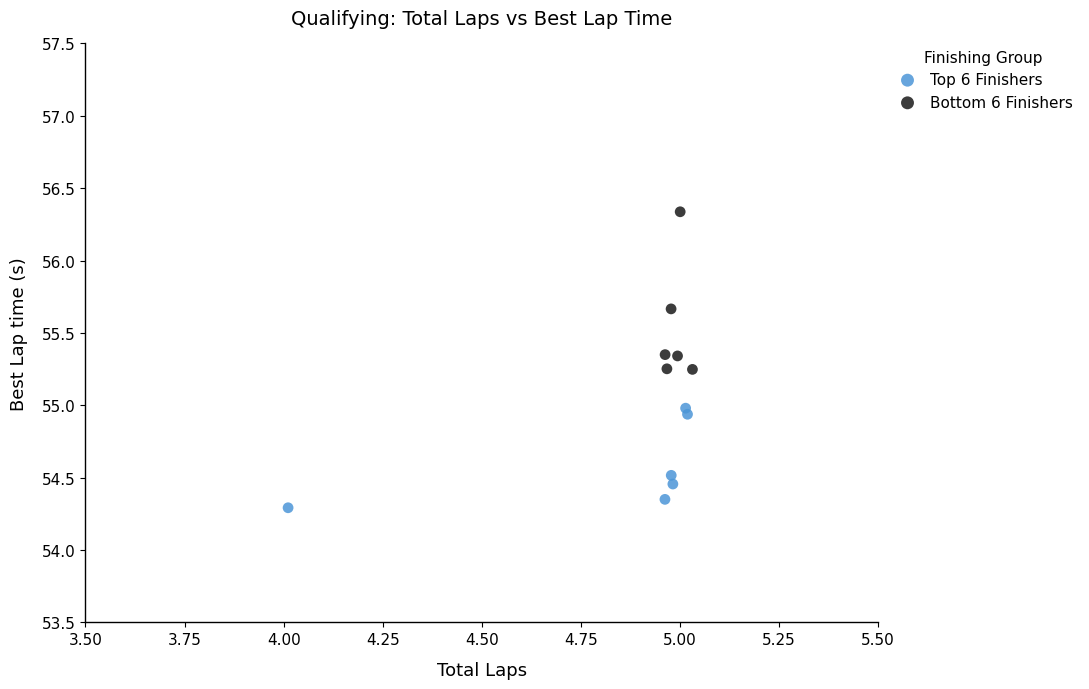

What are all the series names shown in the legend?

Top 6 Finishers, Bottom 6 Finishers